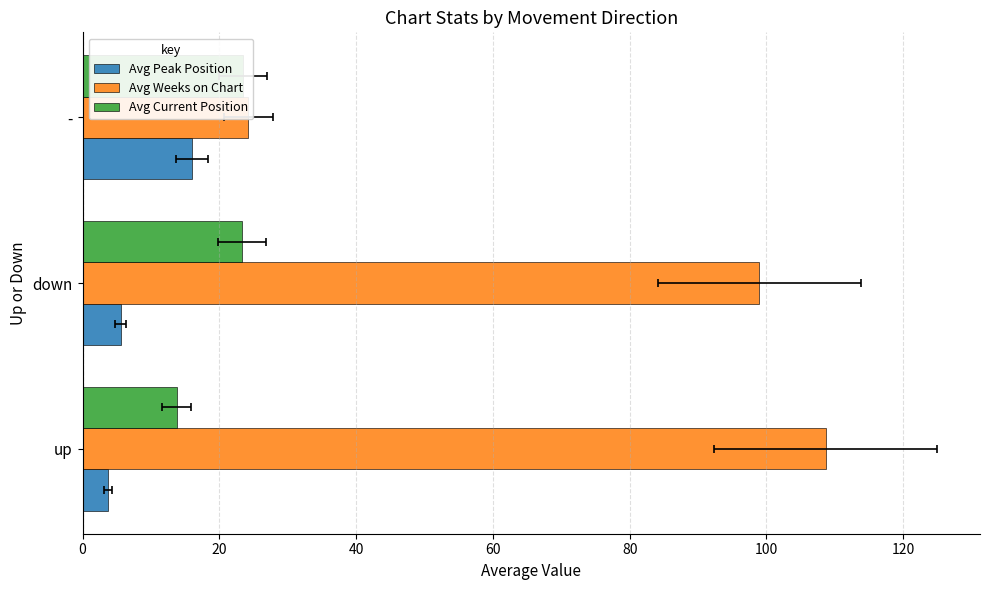

Which series changed the most between down and -?

Avg Weeks on Chart